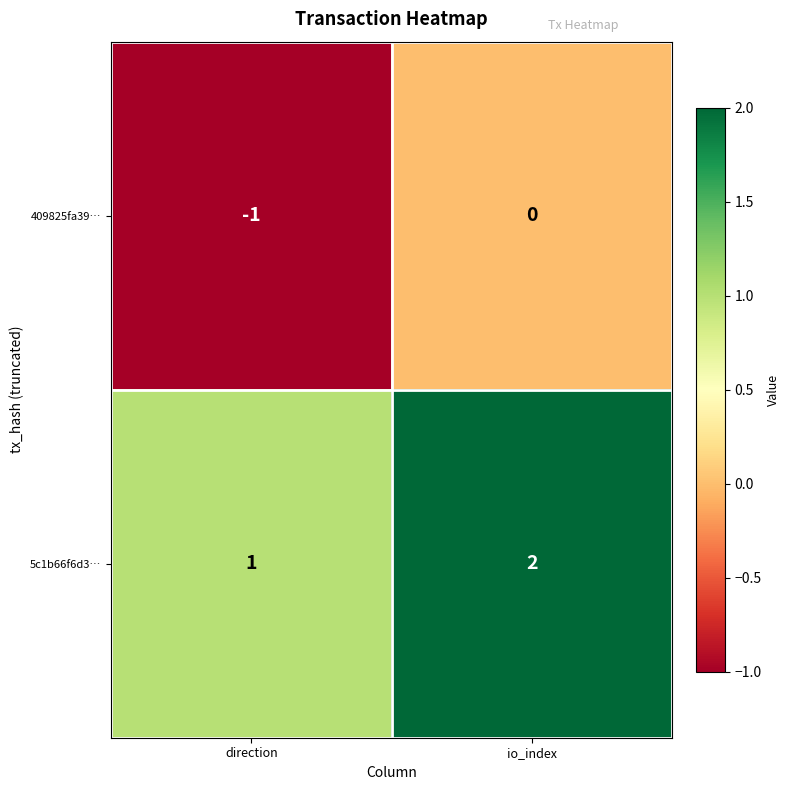

Reading left to right, list all the values displayed in this chart.

409825fa39…: direction=-1	io_index=0
5c1b66f6d3…: direction=1	io_index=2